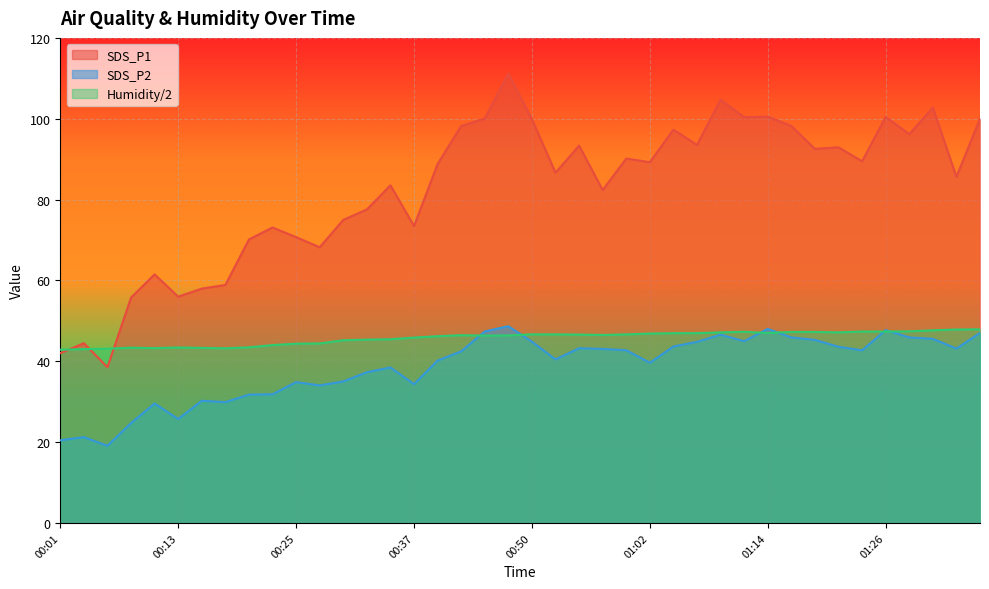

Reading right to left, transcribe all the data shown in this chart.

SDS_P1: 01:36=100.0	01:33=85.6	01:31=102.8	01:29=96.2	01:26=100.5	01:24=89.5	01:21=92.9	01:19=92.5	01:16=98.2	01:14=100.5	01:11=100.4	01:09=104.7	01:07=93.5	01:04=97.3	01:02=89.2	00:59=90.2	00:57=82.3	00:54=93.3	00:52=86.7	00:50=99.9	00:47=111.2	00:45=100.1	00:42=98.2	00:40=88.8	00:37=73.5	00:35=83.5	00:32=77.5	00:30=75.0	00:28=68.2	00:25=70.7	00:23=73.1	00:20=70.1	00:18=58.9	00:15=58.0	00:13=56.0	00:11=61.5	00:08=55.8	00:06=38.5	00:03=44.5	00:01=42.0
SDS_P2: 01:36=47.0	01:33=43.1	01:31=45.5	01:29=45.9	01:26=47.7	01:24=42.7	01:21=43.6	01:19=45.3	01:16=45.9	01:14=48.0	01:11=45.0	01:09=46.6	01:07=44.8	01:04=43.6	01:02=39.6	00:59=42.7	00:57=43.0	00:54=43.2	00:52=40.5	00:50=44.9	00:47=48.7	00:45=47.4	00:42=42.5	00:40=40.2	00:37=34.3	00:35=38.5	00:32=37.3	00:30=35.0	00:28=34.0	00:25=34.8	00:23=31.8	00:20=31.8	00:18=29.9	00:15=30.2	00:13=25.7	00:11=29.6	00:08=24.7	00:06=19.1	00:03=21.2	00:01=20.4
Humidity: 01:36=47.9	01:33=47.9	01:31=47.6	01:29=47.4	01:26=47.4	01:24=47.4	01:21=47.1	01:19=47.2	01:16=47.2	01:14=47.0	01:11=47.3	01:09=47.1	01:07=47.0	01:04=47.0	01:02=46.9	00:59=46.6	00:57=46.5	00:54=46.6	00:52=46.6	00:50=46.6	00:47=46.4	00:45=46.4	00:42=46.5	00:40=46.2	00:37=45.9	00:35=45.5	00:32=45.4	00:30=45.2	00:28=44.4	00:25=44.4	00:23=44.0	00:20=43.5	00:18=43.2	00:15=43.3	00:13=43.4	00:11=43.2	00:08=43.4	00:06=43.1	00:03=43.0	00:01=42.9